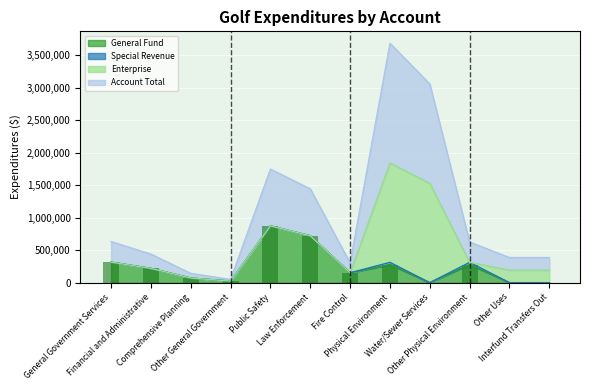

What is the highest value of the General Fund series?

874061